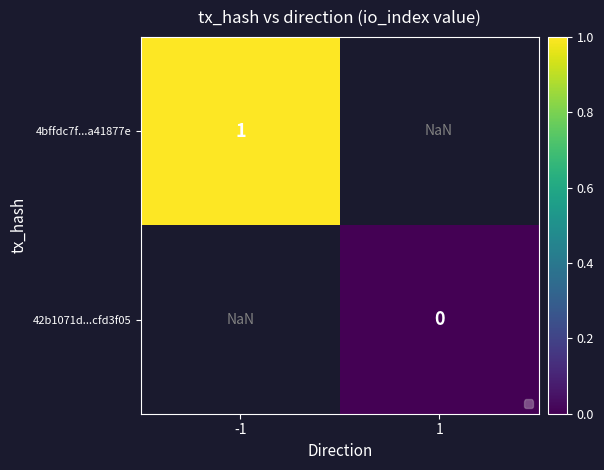

The value of 4bffdc7f...a41877e at -1 is 1.4. True or false?

False